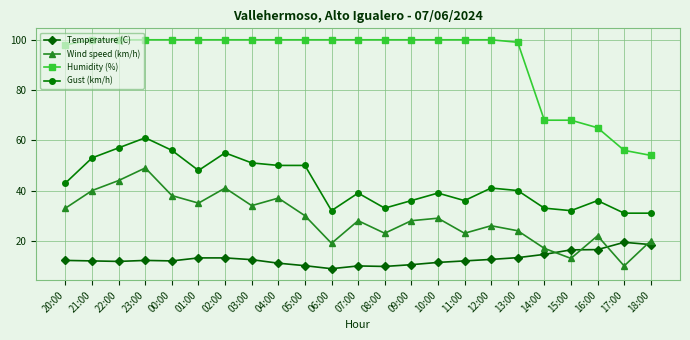

Which series has the largest total across all categories?

Humidity (%)